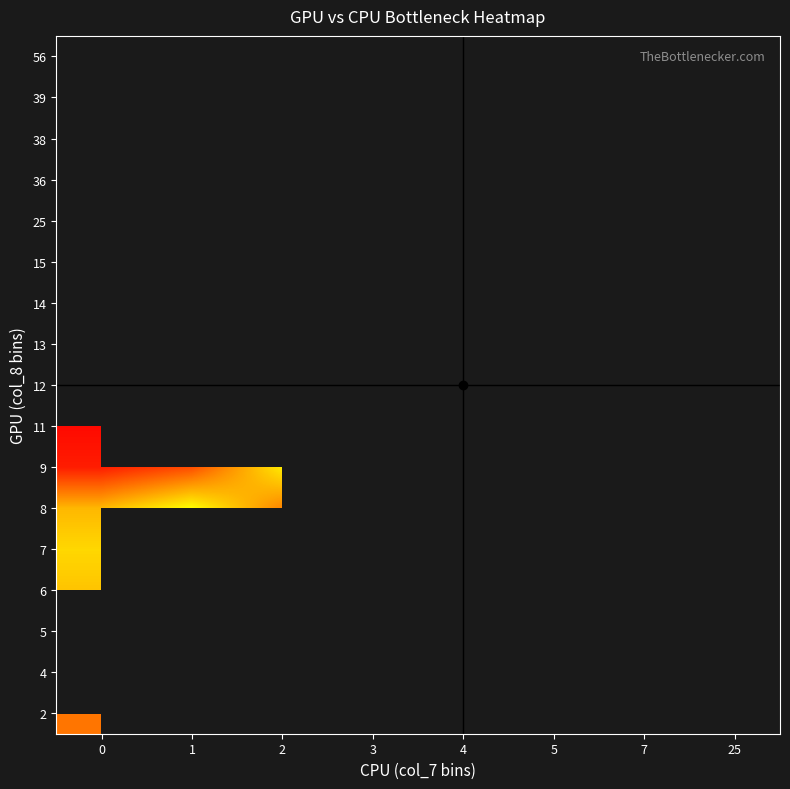

What is the greatest value displayed?

1.0